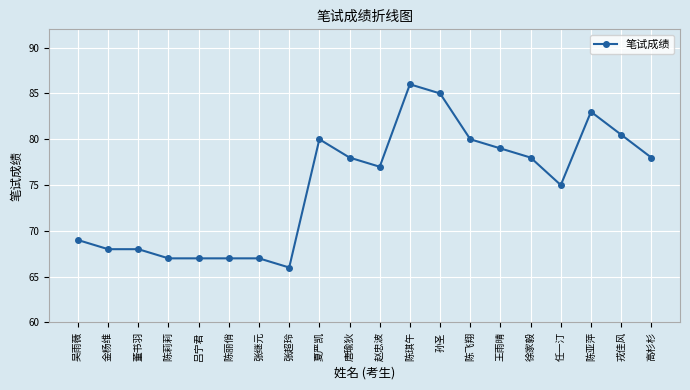

Which has a higher value, 陈琪午 or 吴雨薇?

陈琪午